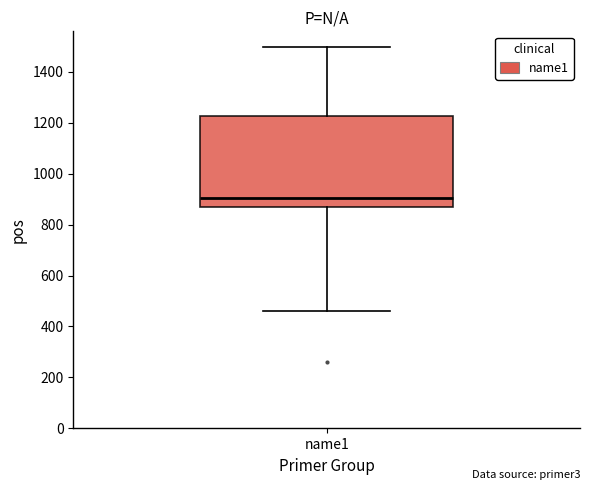

Read this box plot against the y-axis: the position of the median line, the range covered by the box, and the ends of both whiskers. The values are not printed on the chart, so give them approximately, as read against the axis.

median 900, box 860 to 1220, whiskers 460 to 1500